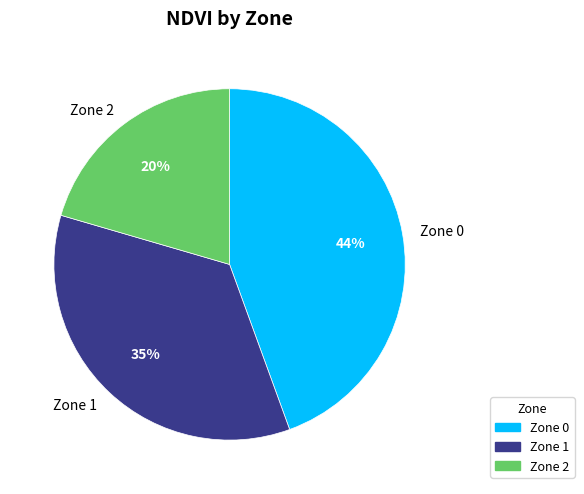

Do Zone 2 and Zone 1 together represent more than half of the pie?

Yes